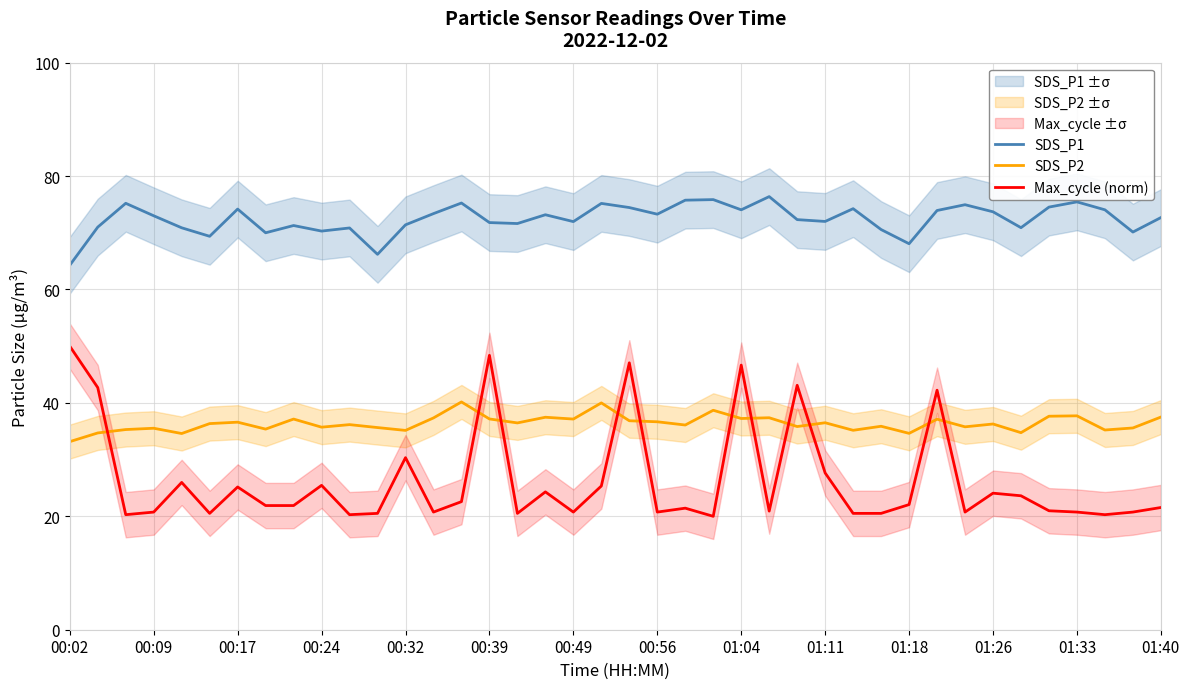

Reading left to right, list all the values displayed in this chart.

SDS_P1: 64.3	71.0	75.2	73.0	70.9	69.4	74.2	70.0	71.3	70.3	70.8	66.2	71.4	73.4	75.2	71.8	71.6	73.2	72.0	75.2	74.5	73.3	75.8	75.8	74.0	76.4	72.3	72.0	74.2	70.6	68.1	73.9	75.0	73.7	70.9	74.5	75.5	74.0	70.1	72.7
SDS_P2: 33.2	34.7	35.3	35.5	34.6	36.4	36.6	35.4	37.1	35.7	36.2	35.6	35.1	37.4	40.2	37.2	36.5	37.5	37.1	40.0	36.9	36.7	36.1	38.7	37.2	37.4	35.8	36.5	35.2	35.9	34.6	37.1	35.8	36.3	34.8	37.6	37.7	35.2	35.6	37.5
Max_cycle (norm): 50.0	42.7	20.3	20.7	26.0	20.5	25.2	21.9	21.9	25.5	20.3	20.5	30.3	20.7	22.6	48.4	20.5	24.3	20.7	25.3	47.1	20.7	21.4	20.0	46.7	20.9	43.1	27.6	20.5	20.5	22.1	42.2	20.7	24.1	23.6	21.0	20.7	20.3	20.7	21.6